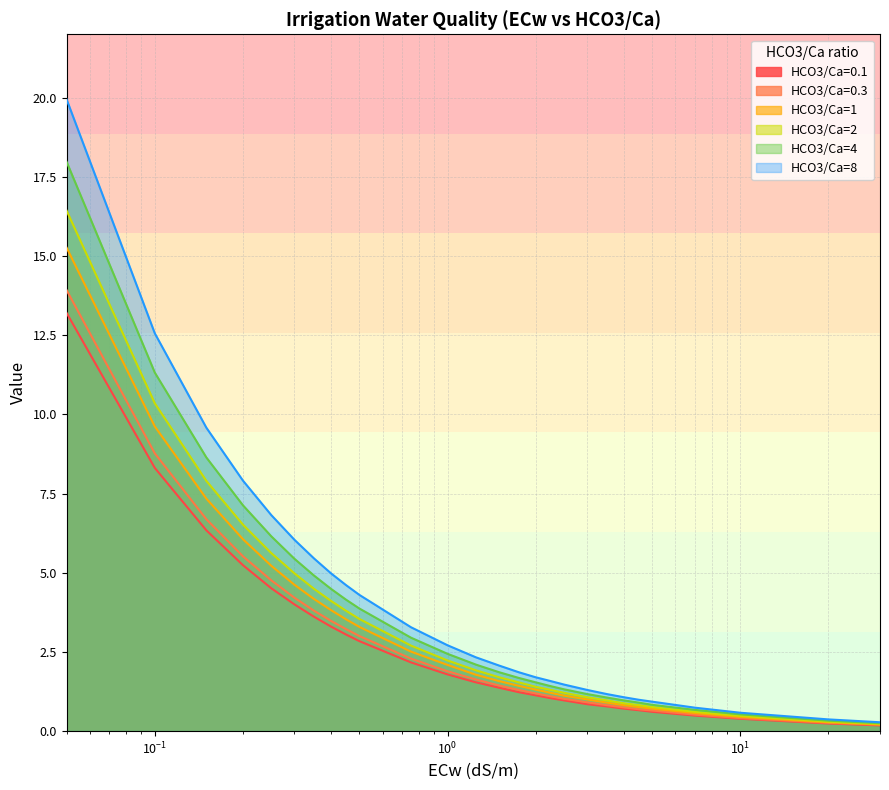

Which series has the widest spread of values?

HCO3/Ca=8